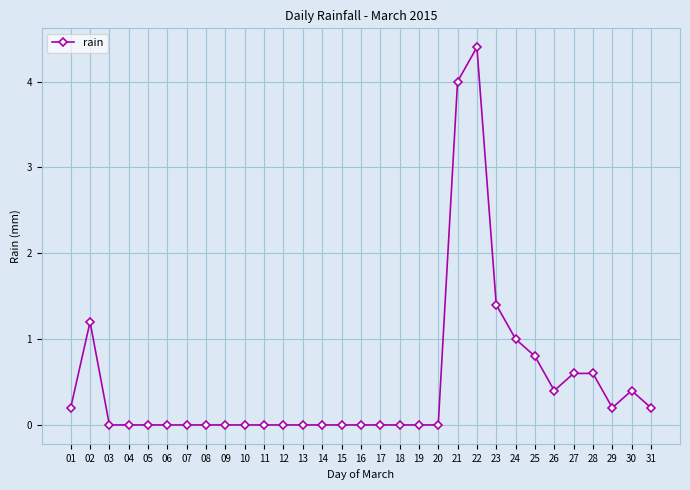

Reading right to left, transcribe all the data shown in this chart.

31=0.2	30=0.4	29=0.2	28=0.6	27=0.6	26=0.4	25=0.8	24=1.0	23=1.4	22=4.4	21=4.0	20=0.0	19=0.0	18=0.0	17=0.0	16=0.0	15=0.0	14=0.0	13=0.0	12=0.0	11=0.0	10=0.0	09=0.0	08=0.0	07=0.0	06=0.0	05=0.0	04=0.0	03=0.0	02=1.2	01=0.2